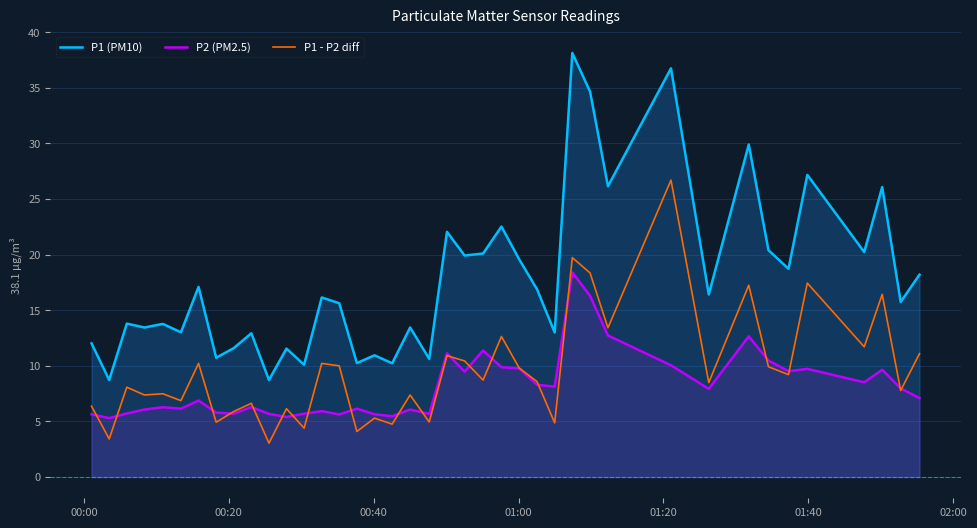

True or false: P1 (PM10) and P2 (PM2.5) intersect in this chart.

False